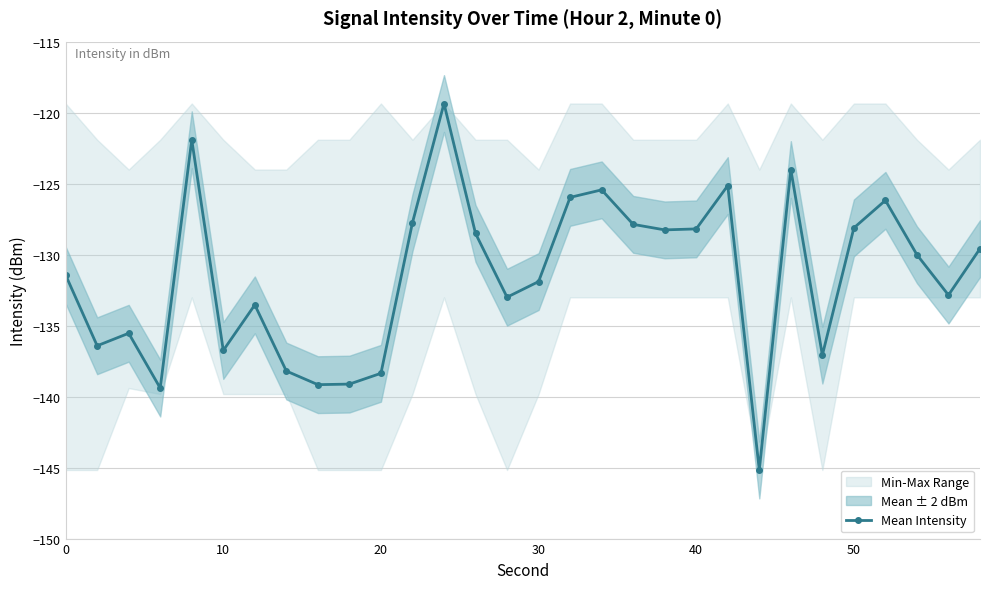

True or false: Mean Intensity has a value of -75.2 at 50.

False